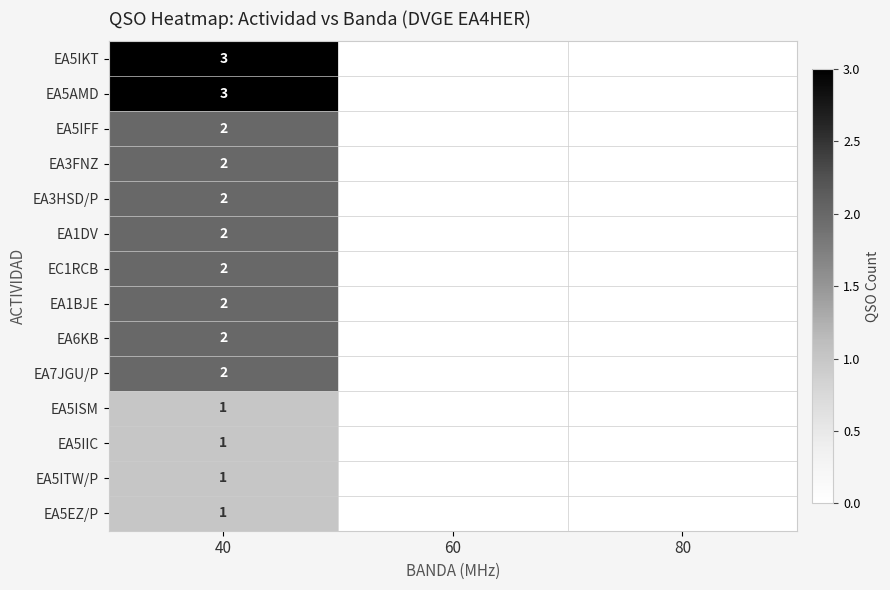

What is the total value across all series at 40?

26